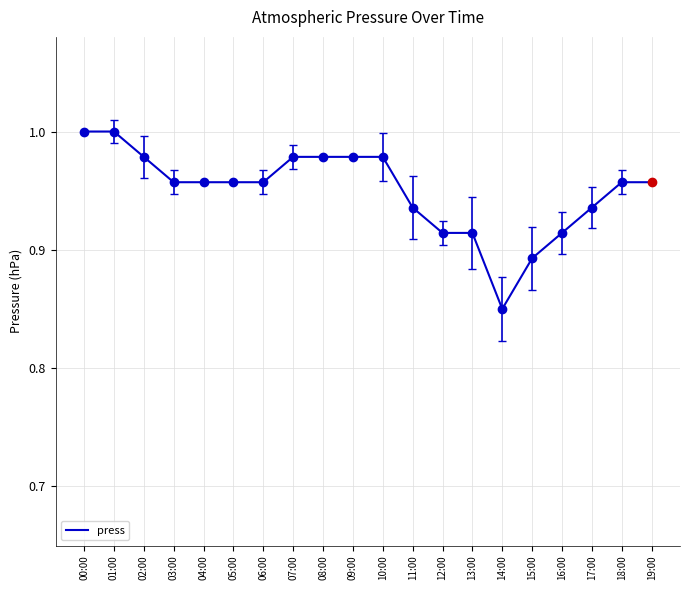

Between 08:00 and 01:00, which is larger?

01:00